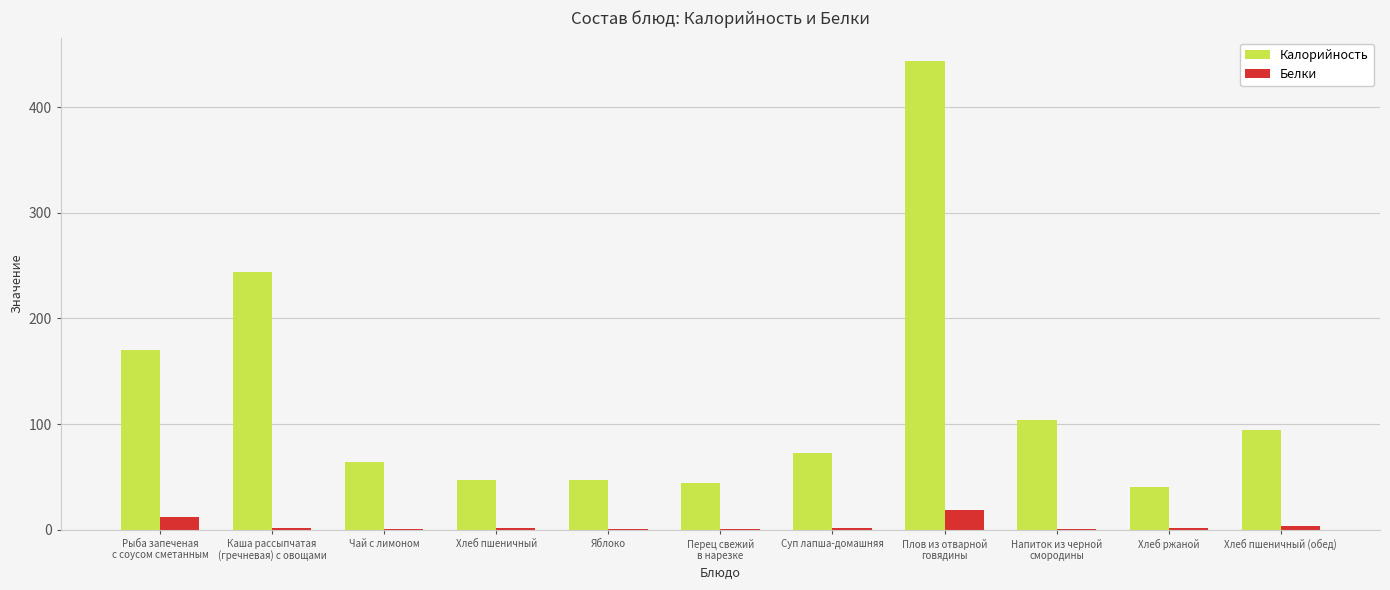

What is the maximum value for Белки?

18.2